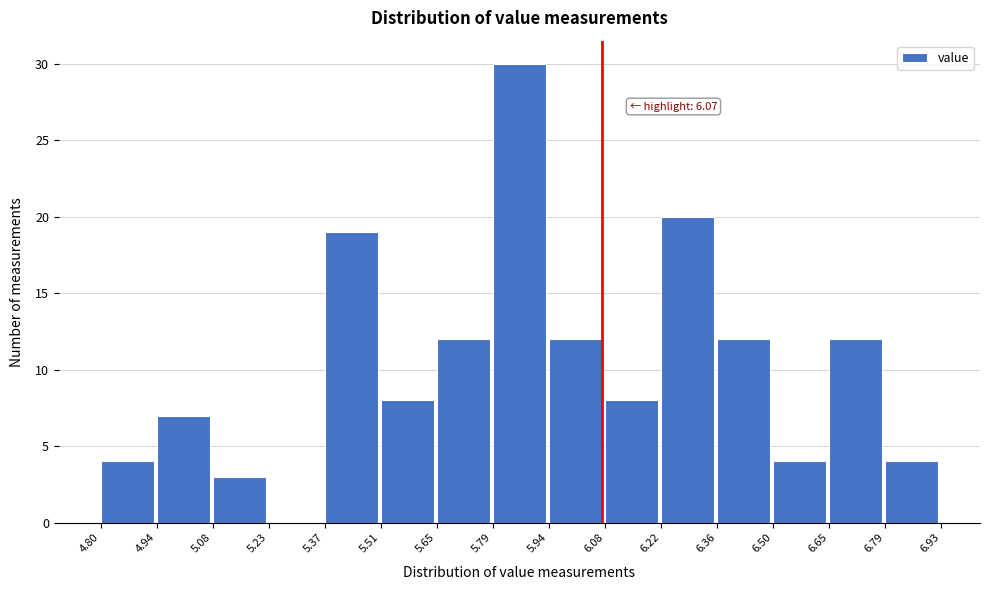

Which range on the x-axis has the tallest bar?

5.79 to 5.94